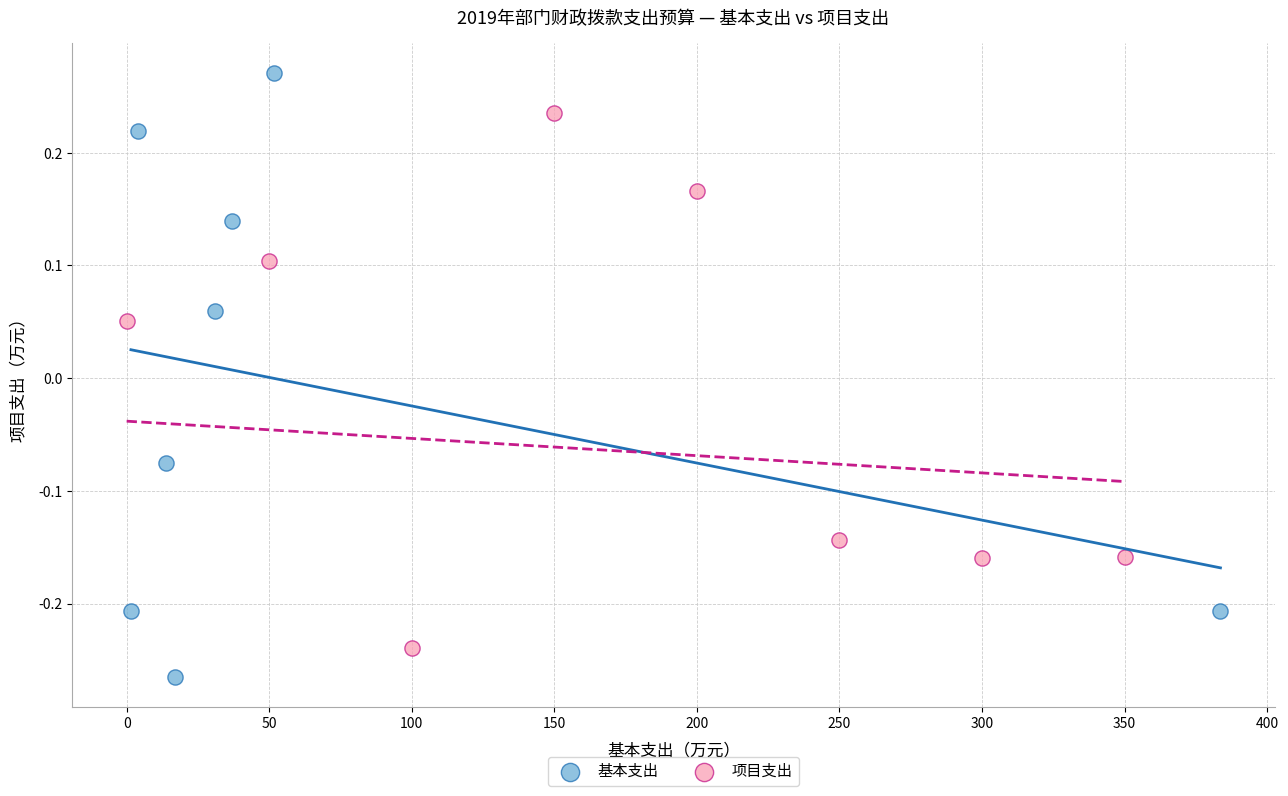

Which series reaches the minimum Y coordinate?

基本支出